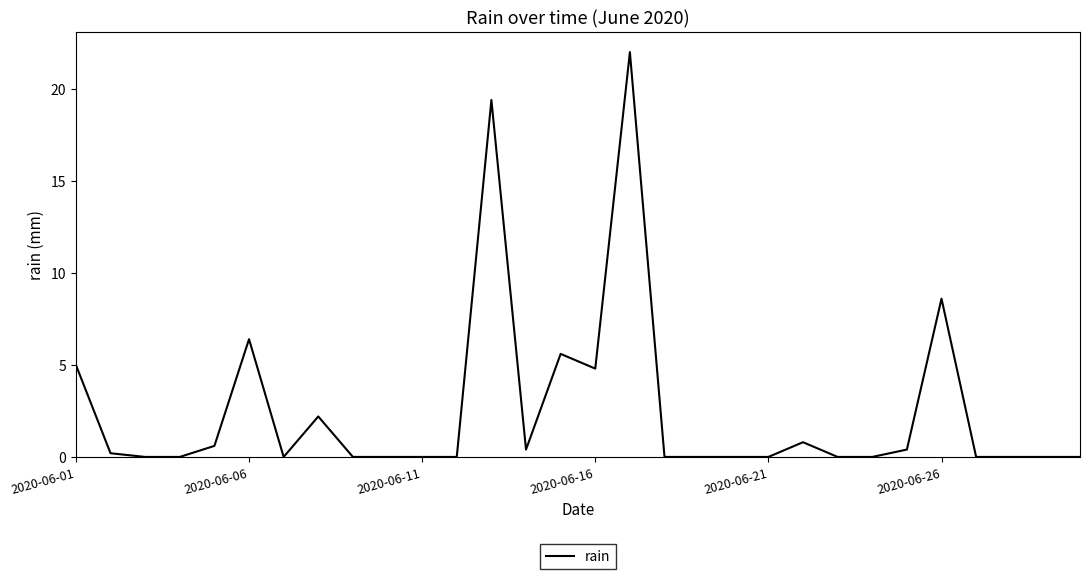

What is the difference between the maximum and minimum values?

22.0